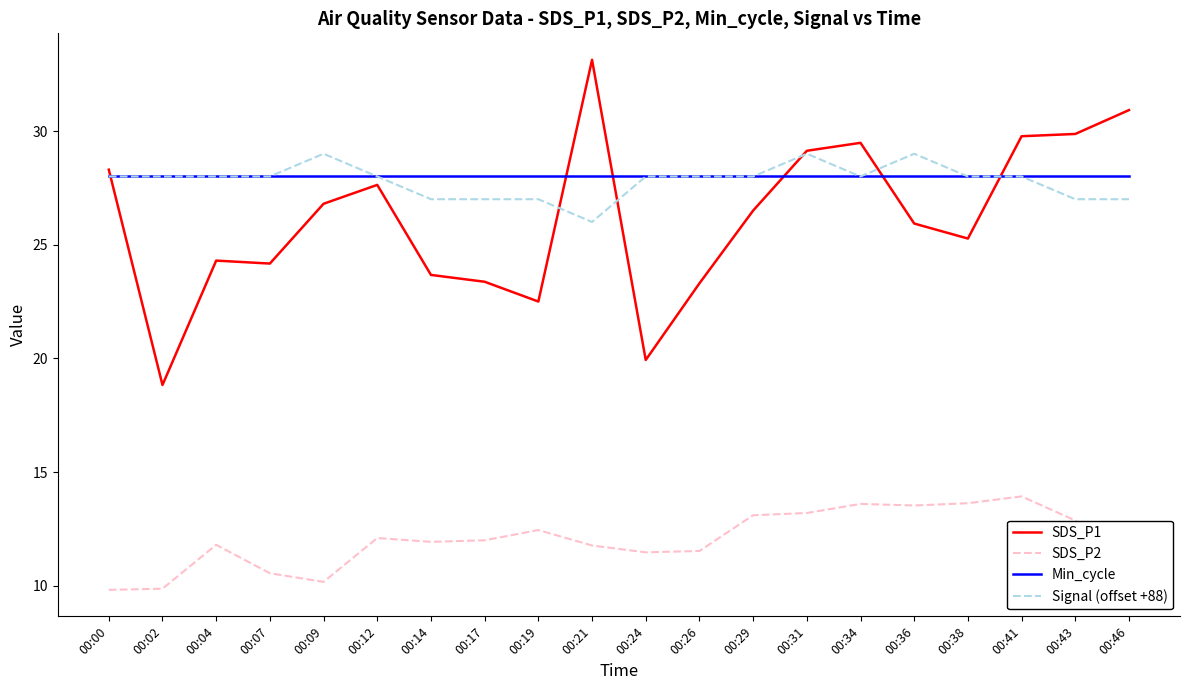

What is the sum of the SDS_P1 values at 00:21 and 00:14?

56.8